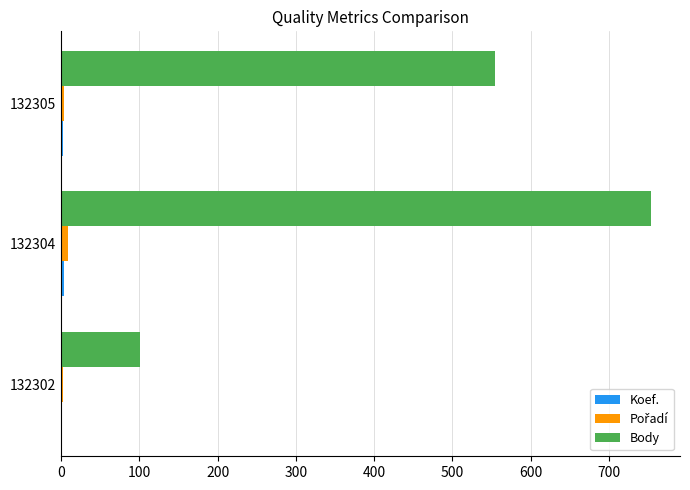

The value of Body at 132304 is 1088. True or false?

False